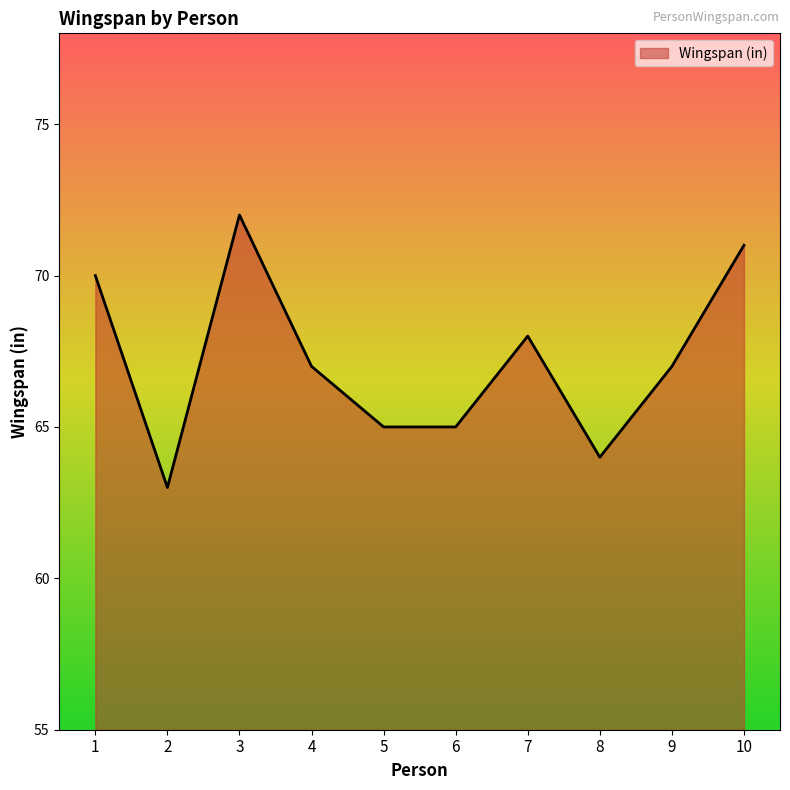

Which has a higher value, 7 or 6?

7